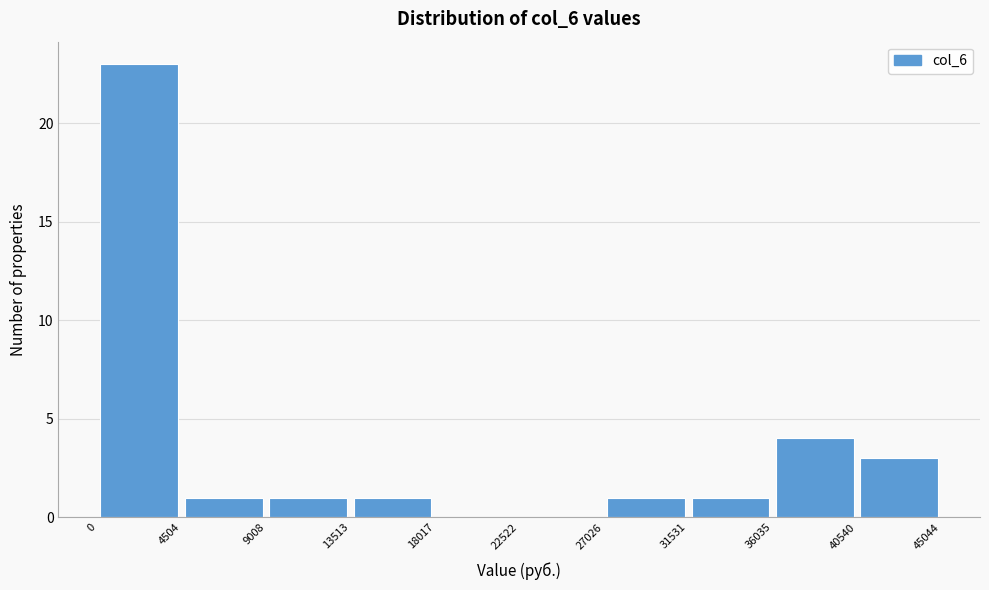

Reading left to right, transcribe this chart: for each bar, give the range it covers on the x-axis and its height. The values are not printed on the chart, so give them approximately, as read against the axis.

0 to 4504: 23
4504 to 9008: 1
9008 to 13513: 1
13513 to 18017: 1
18017 to 22522: 0
22522 to 27026: 0
27026 to 31531: 1
31531 to 36035: 1
36035 to 40540: 4
40540 to 45044: 3